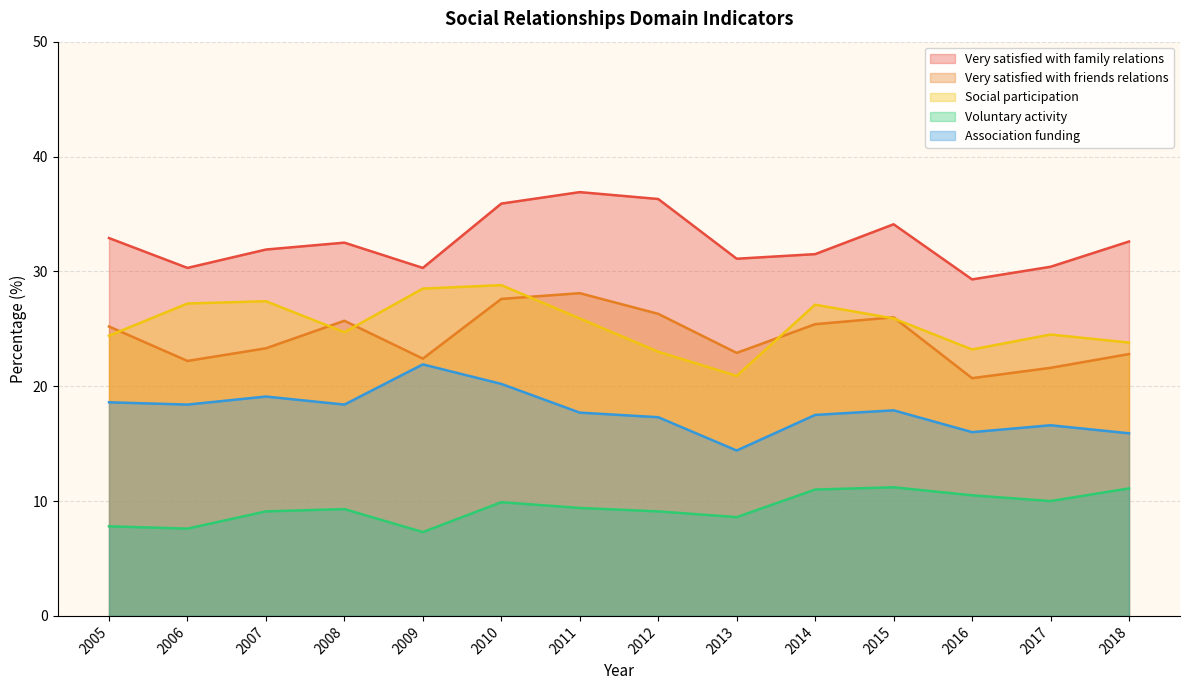

Reading right to left, extract all data points from this chart.

Very satisfied with family relations: 32.6	30.4	29.3	34.1	31.5	31.1	36.3	36.9	35.9	30.3	32.5	31.9	30.3	32.9
Very satisfied with friends relations: 22.8	21.6	20.7	26.0	25.4	22.9	26.3	28.1	27.6	22.4	25.7	23.3	22.2	25.2
Social participation: 23.8	24.5	23.2	25.9	27.1	20.9	23.0	25.9	28.8	28.5	24.7	27.4	27.2	24.4
Voluntary activity: 11.1	10.0	10.5	11.2	11.0	8.6	9.1	9.4	9.9	7.3	9.3	9.1	7.6	7.8
Association funding: 15.9	16.6	16.0	17.9	17.5	14.4	17.3	17.7	20.2	21.9	18.4	19.1	18.4	18.6